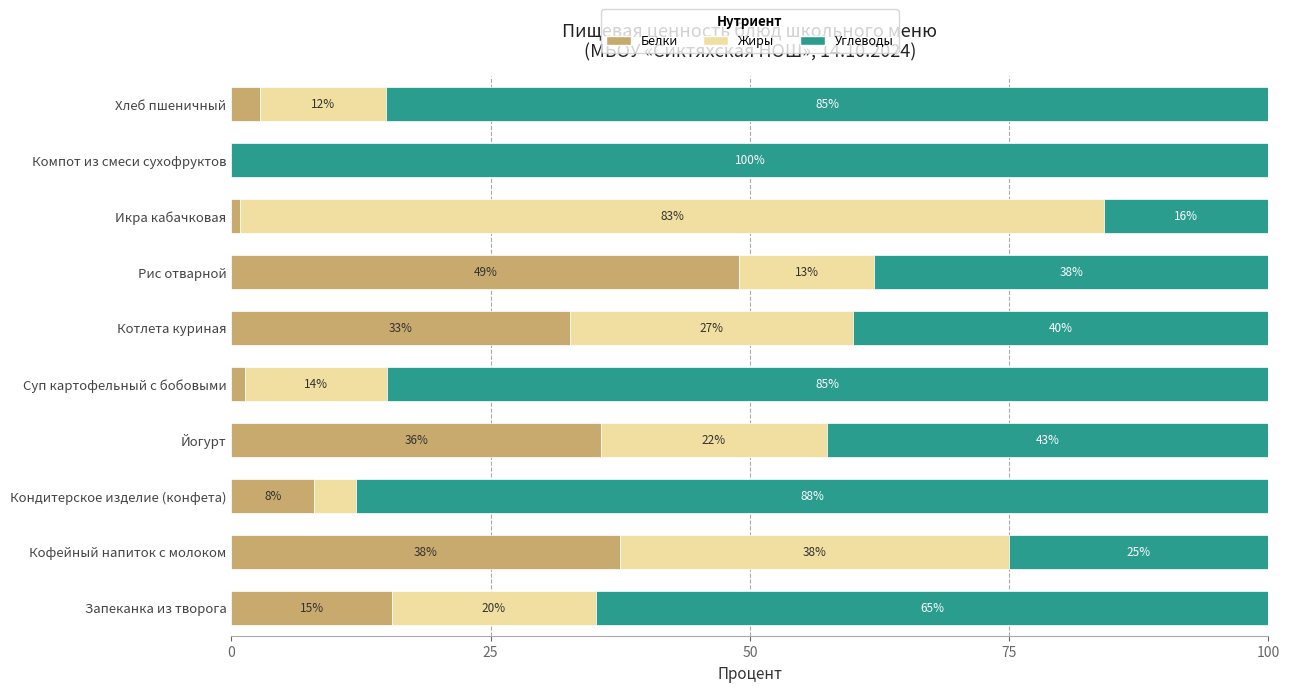

What is the maximum value for Белки?

49.0